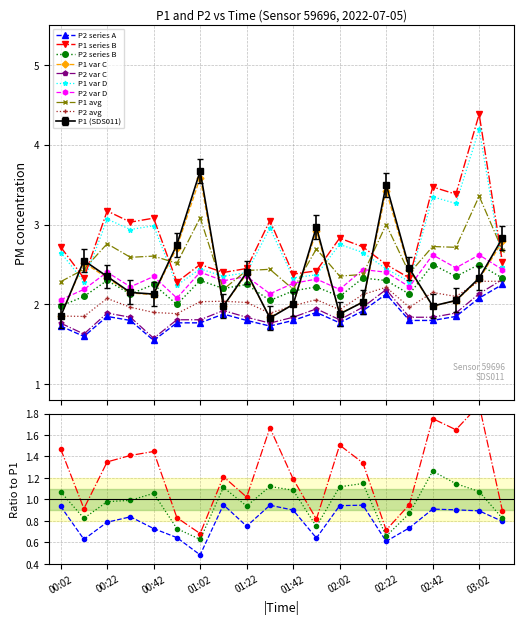

How many times do P1 and P1_smooth cross each other?

9